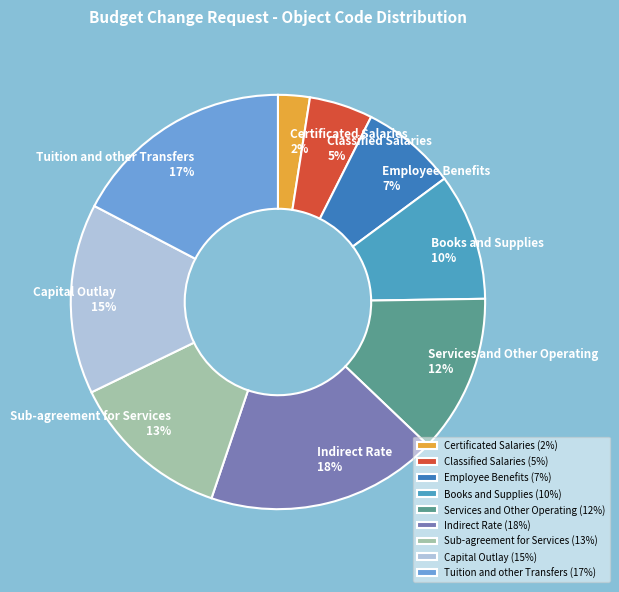

Does Certificated Salaries represent more than half of the total?

No